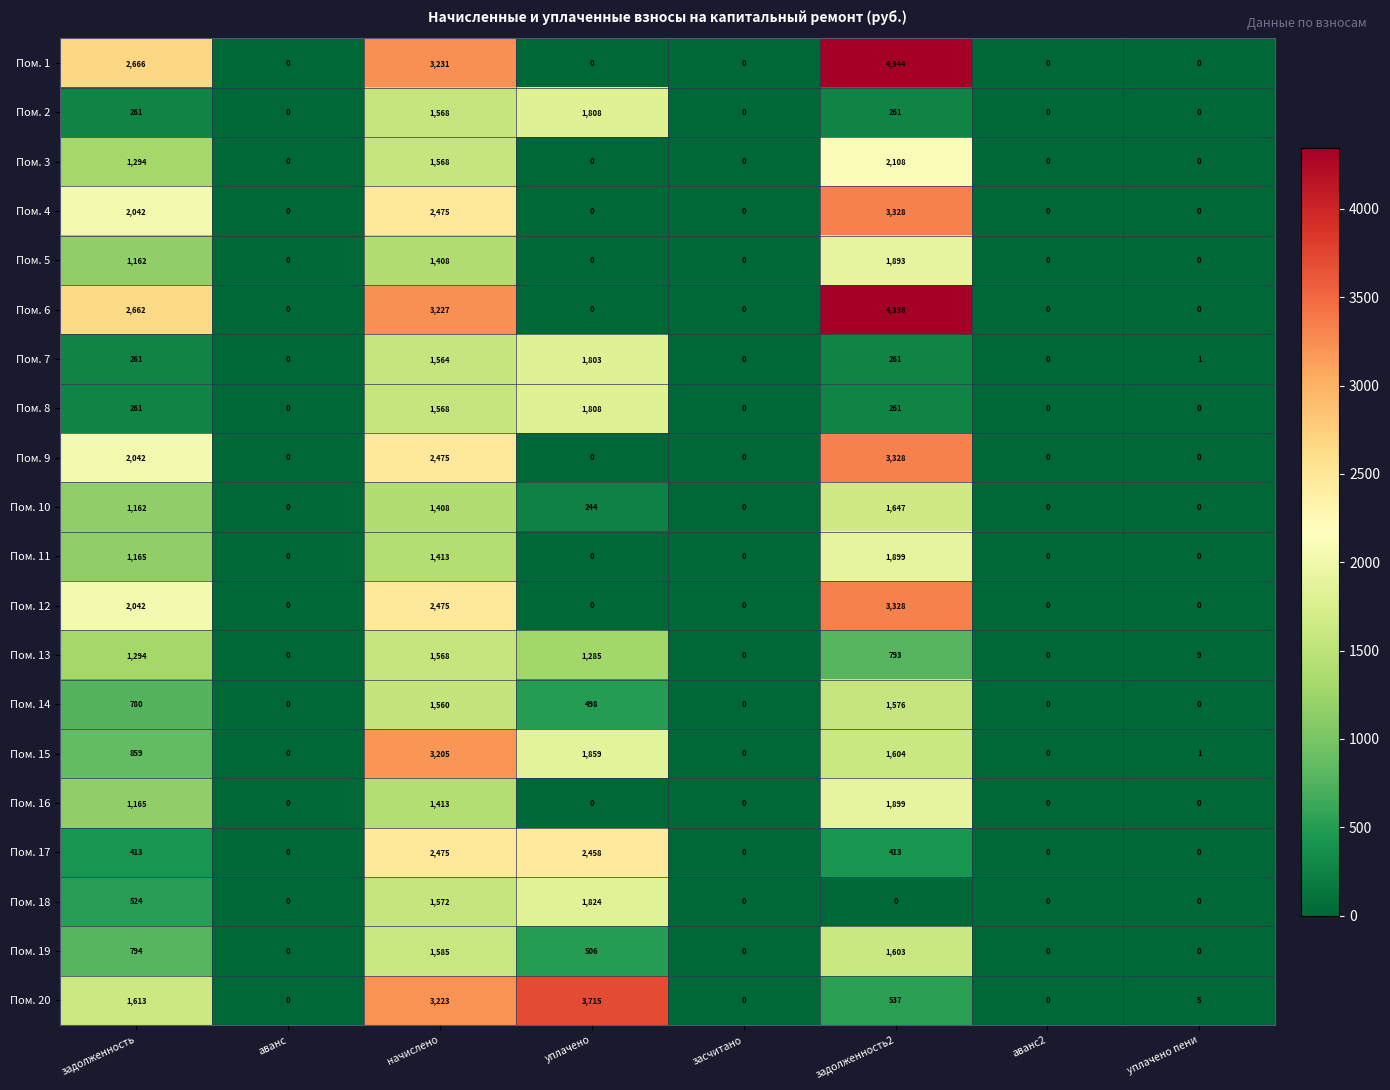

At which label does Пом. 15 reach its peak?

начислено